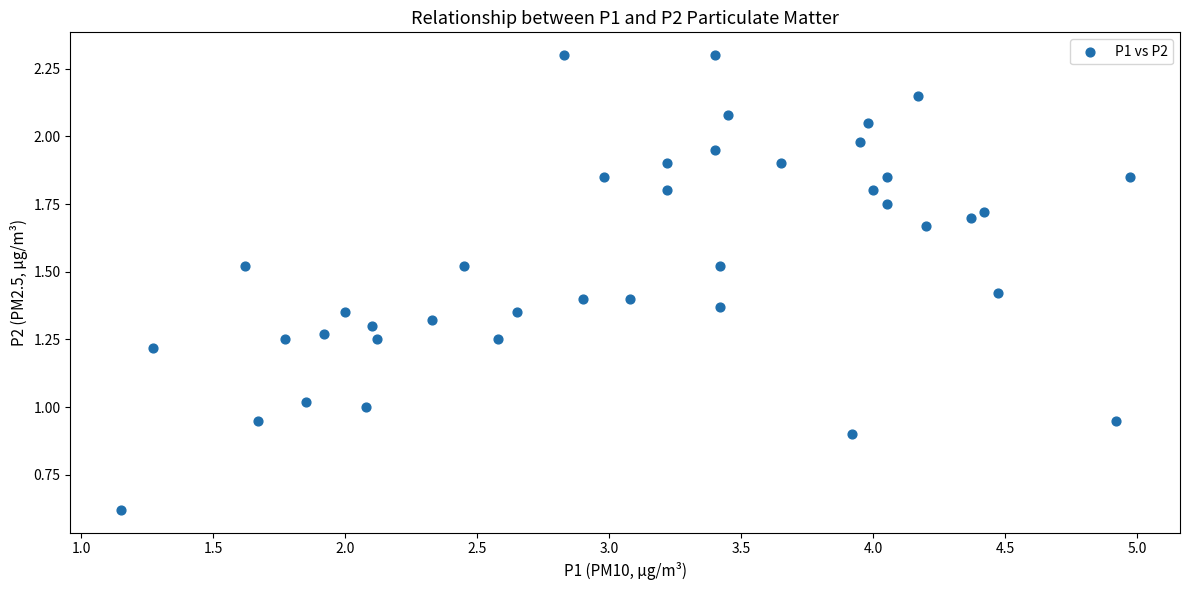

What is the range of X values (max minus min)?

3.8